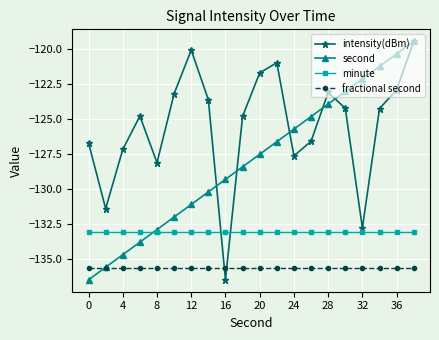

Which series has the largest total across all categories?

intensity(dBm)